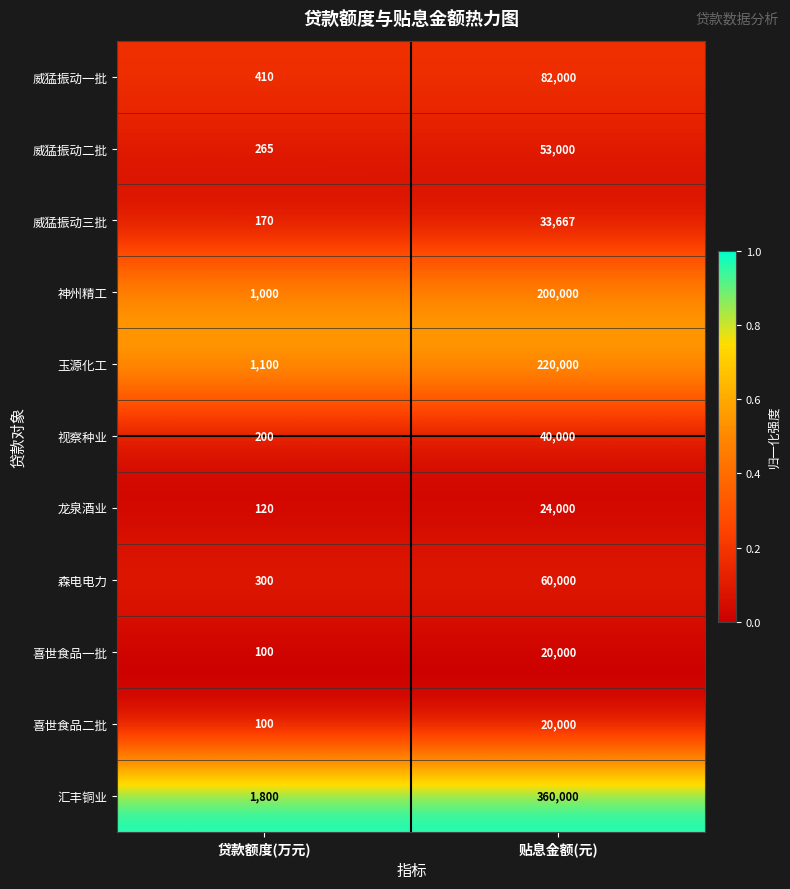

List the labels in order of 威猛振动二批 value, largest first.

贴息金额(元), 贷款额度(万元)